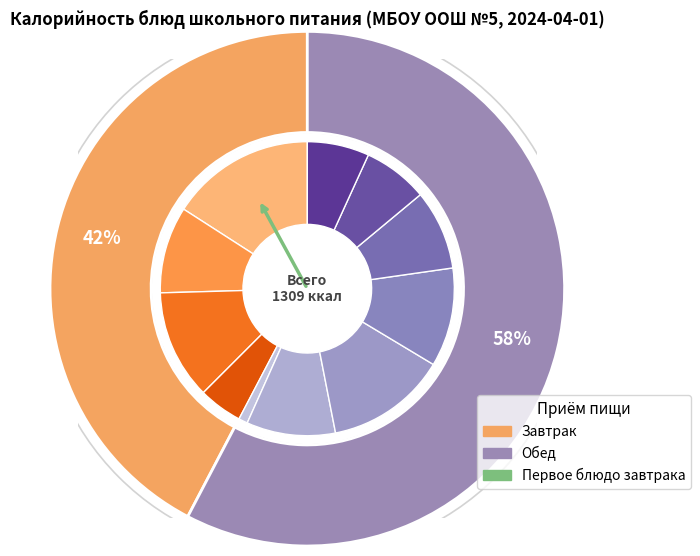

To the nearest percent, what is the difference between the largest and smallest slice percentages?

15%